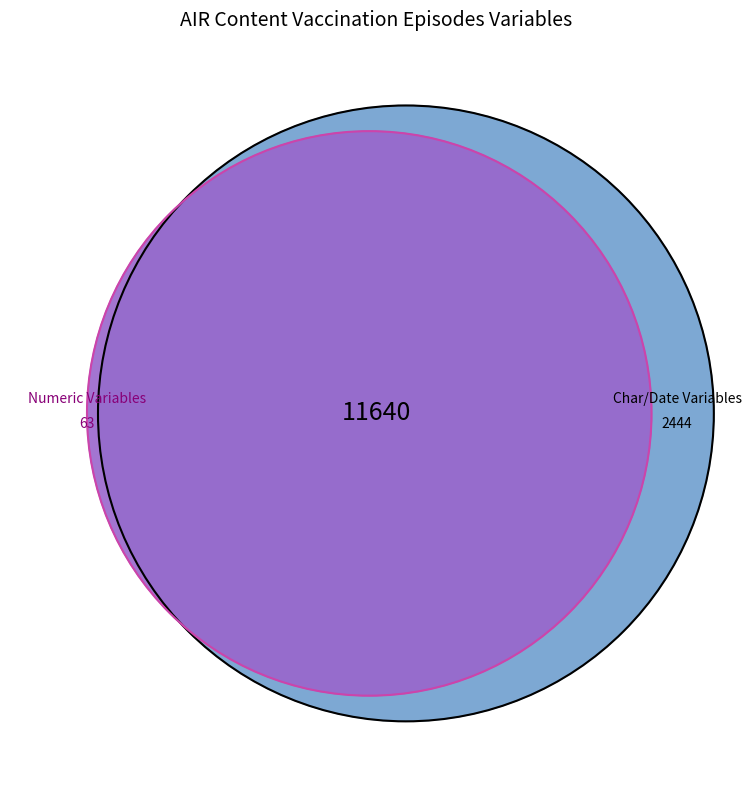

Is there a majority slice in this chart?

No